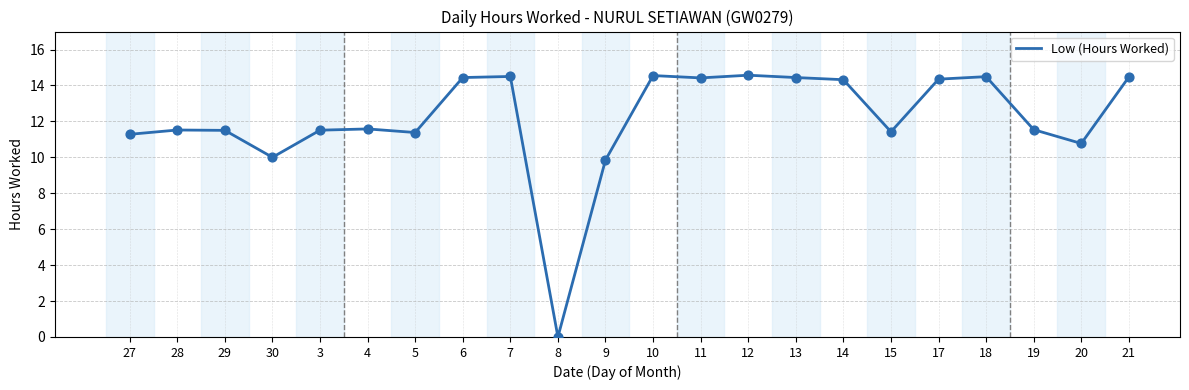

Approximately how many times larger is the value at 28 compared to 21?

0.8